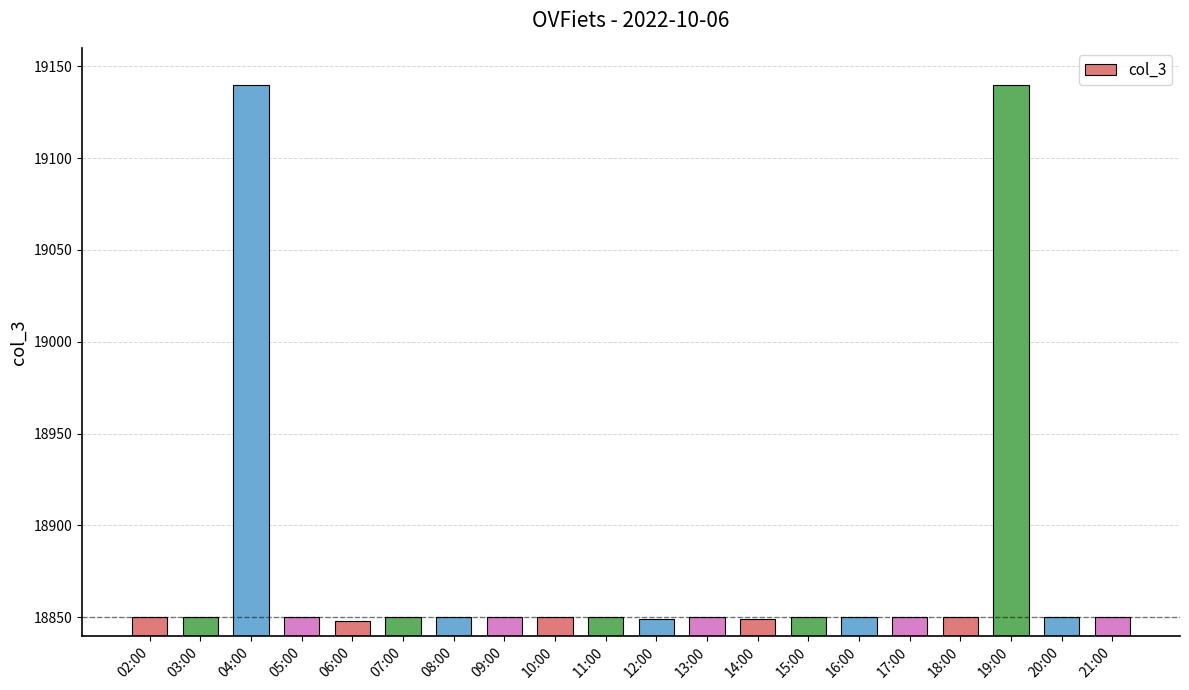

What value does the data have at 12:00, to the nearest 10?

18850